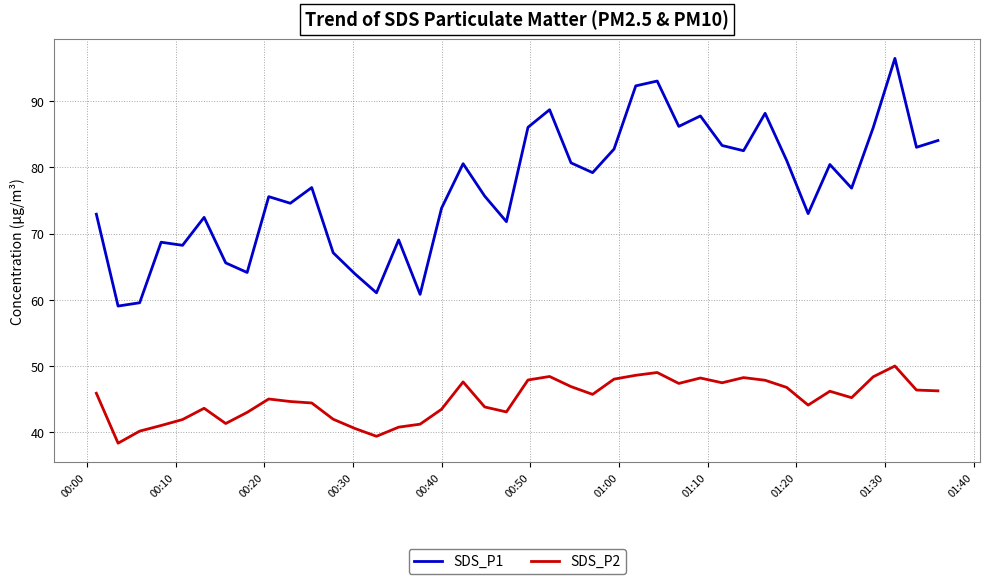

True or false: SDS_P1 and SDS_P2 intersect in this chart.

False